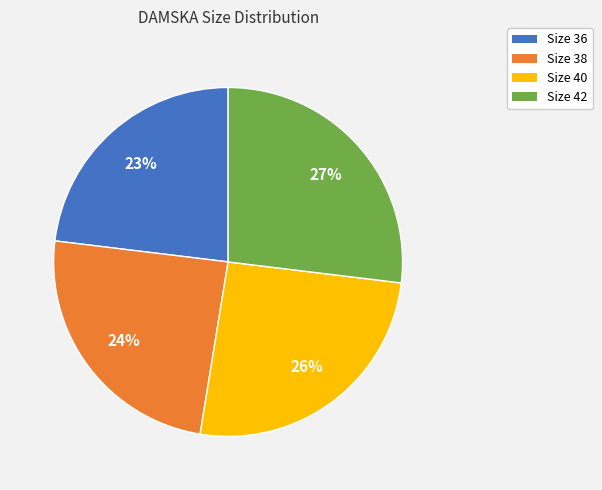

How many segments does this pie chart have?

4